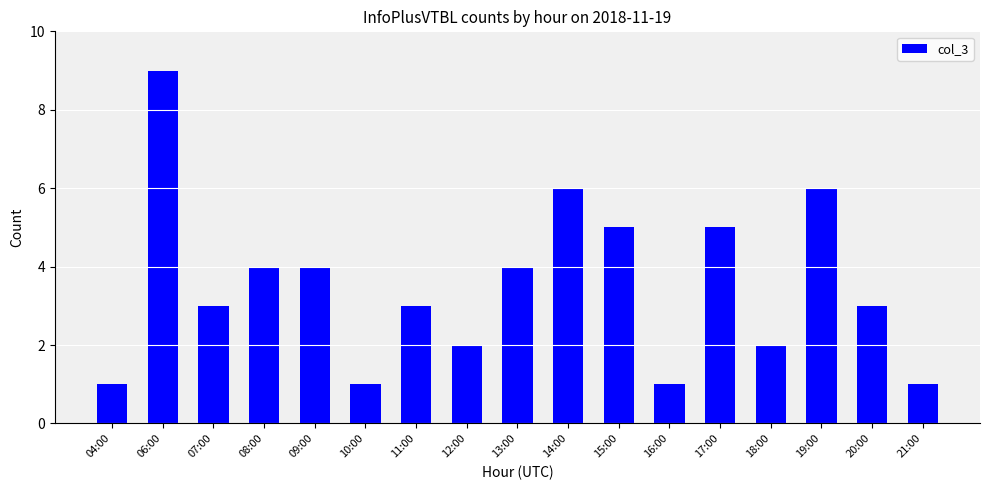

The value at 11:00 is 1. True or false?

False